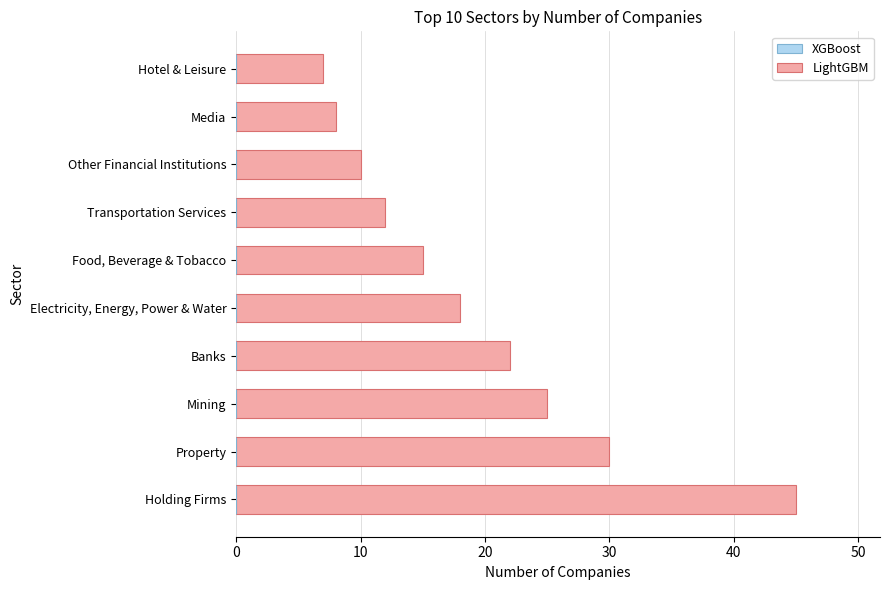

What is the greatest value displayed?

45